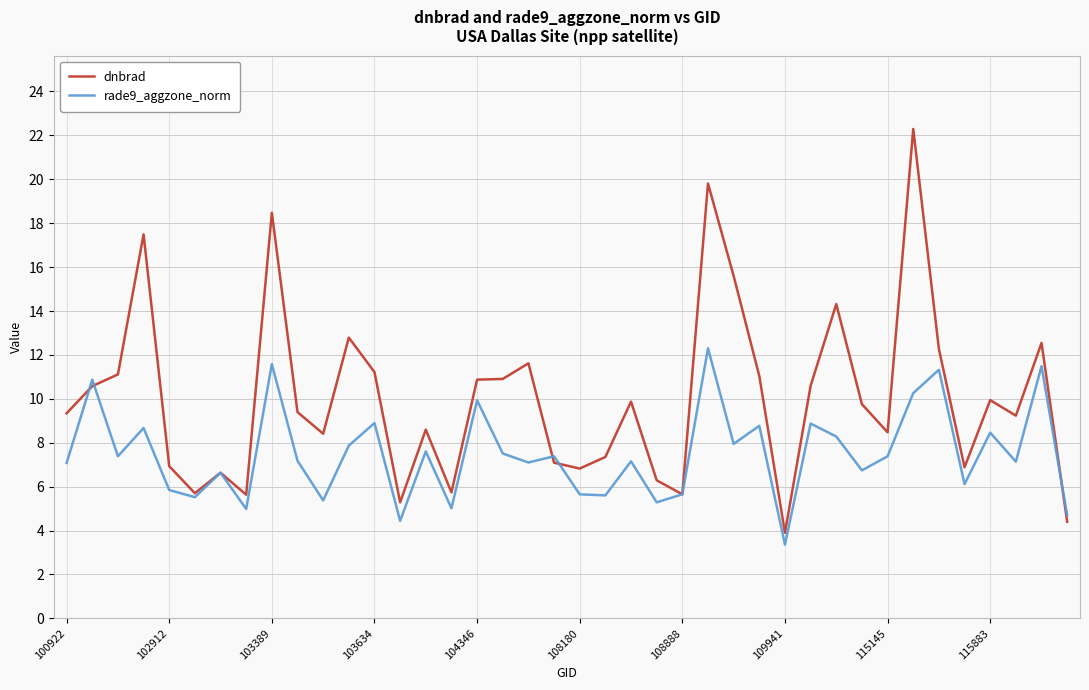

List the series in order of their peak value, lowest first.

rade9_aggzone_norm, dnbrad